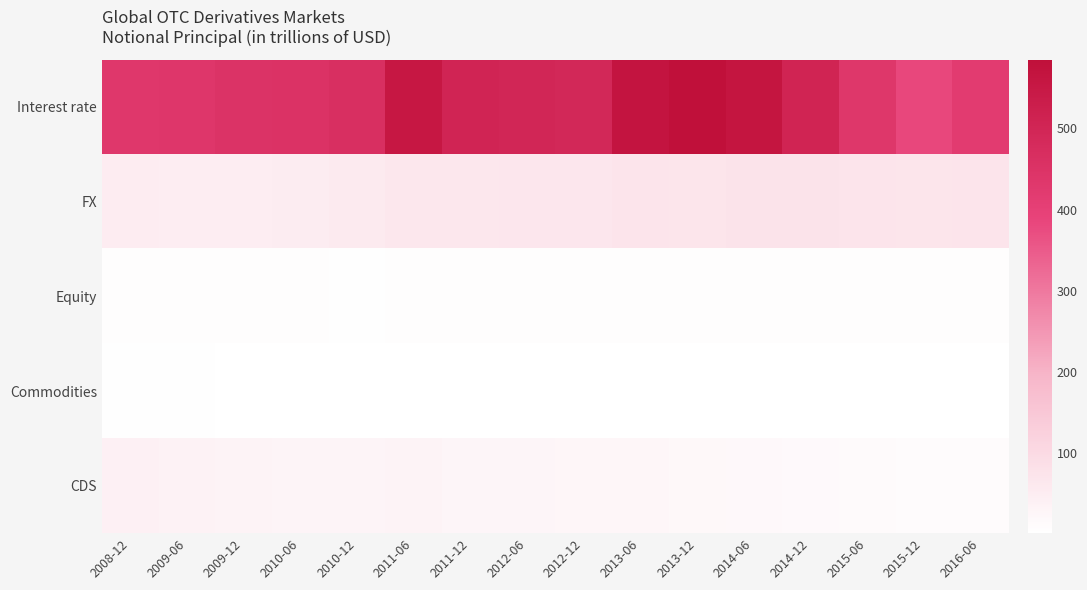

Reading right to left, extract all data points from this chart.

Interest rate: 2016-06=418.1	2015-12=384.0	2015-06=434.5	2014-12=505.4	2014-06=563.3	2013-12=584.8	2013-06=564.7	2012-12=492.6	2012-06=496.2	2011-12=504.1	2011-06=553.2	2010-12=465.3	2010-06=451.8	2009-12=449.9	2009-06=437.2	2008-12=432.7
FX: 2016-06=74.0	2015-12=70.4	2015-06=73.6	2014-12=75.0	2014-06=74.8	2013-12=70.6	2013-06=73.1	2012-12=67.4	2012-06=66.7	2011-12=63.4	2011-06=64.7	2010-12=57.8	2010-06=53.2	2009-12=49.2	2009-06=48.7	2008-12=50.0
Equity: 2016-06=6.6	2015-12=7.1	2015-06=7.5	2014-12=7.0	2014-06=7.1	2013-12=6.6	2013-06=6.8	2012-12=6.3	2012-06=6.3	2011-12=6.0	2011-06=6.8	2010-12=5.6	2010-06=6.3	2009-12=5.9	2009-06=6.6	2008-12=6.5
Commodities: 2016-06=1.4	2015-12=1.3	2015-06=1.7	2014-12=1.9	2014-06=2.2	2013-12=2.2	2013-06=2.5	2012-12=2.6	2012-06=3.0	2011-12=3.1	2011-06=3.2	2010-12=2.9	2010-06=2.9	2009-12=2.9	2009-06=3.6	2008-12=4.4
CDS: 2016-06=11.8	2015-12=12.3	2015-06=14.6	2014-12=16.4	2014-06=19.5	2013-12=21.0	2013-06=24.3	2012-12=25.1	2012-06=26.9	2011-12=28.6	2011-06=32.4	2010-12=29.9	2010-06=30.3	2009-12=32.7	2009-06=36.1	2008-12=41.9